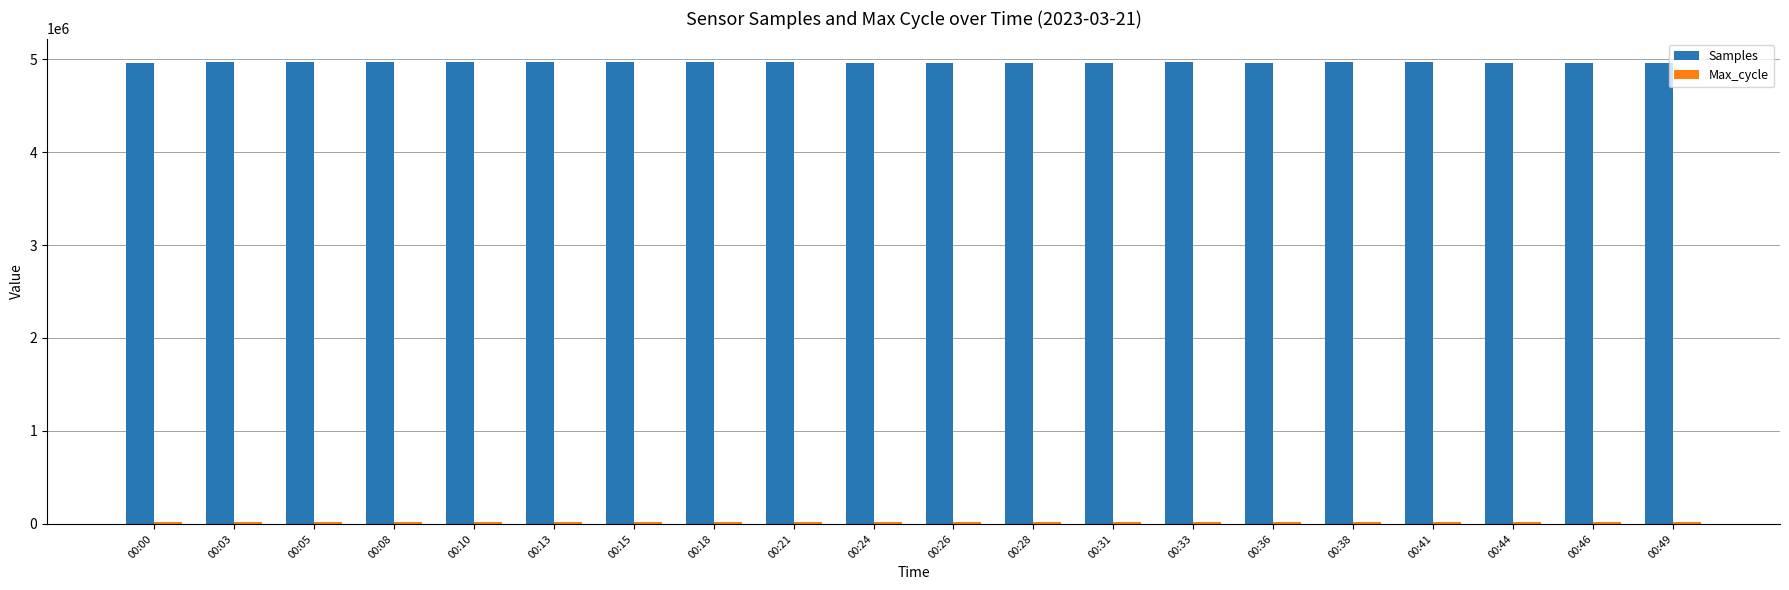

What is the sum of all Samples values?

99269928